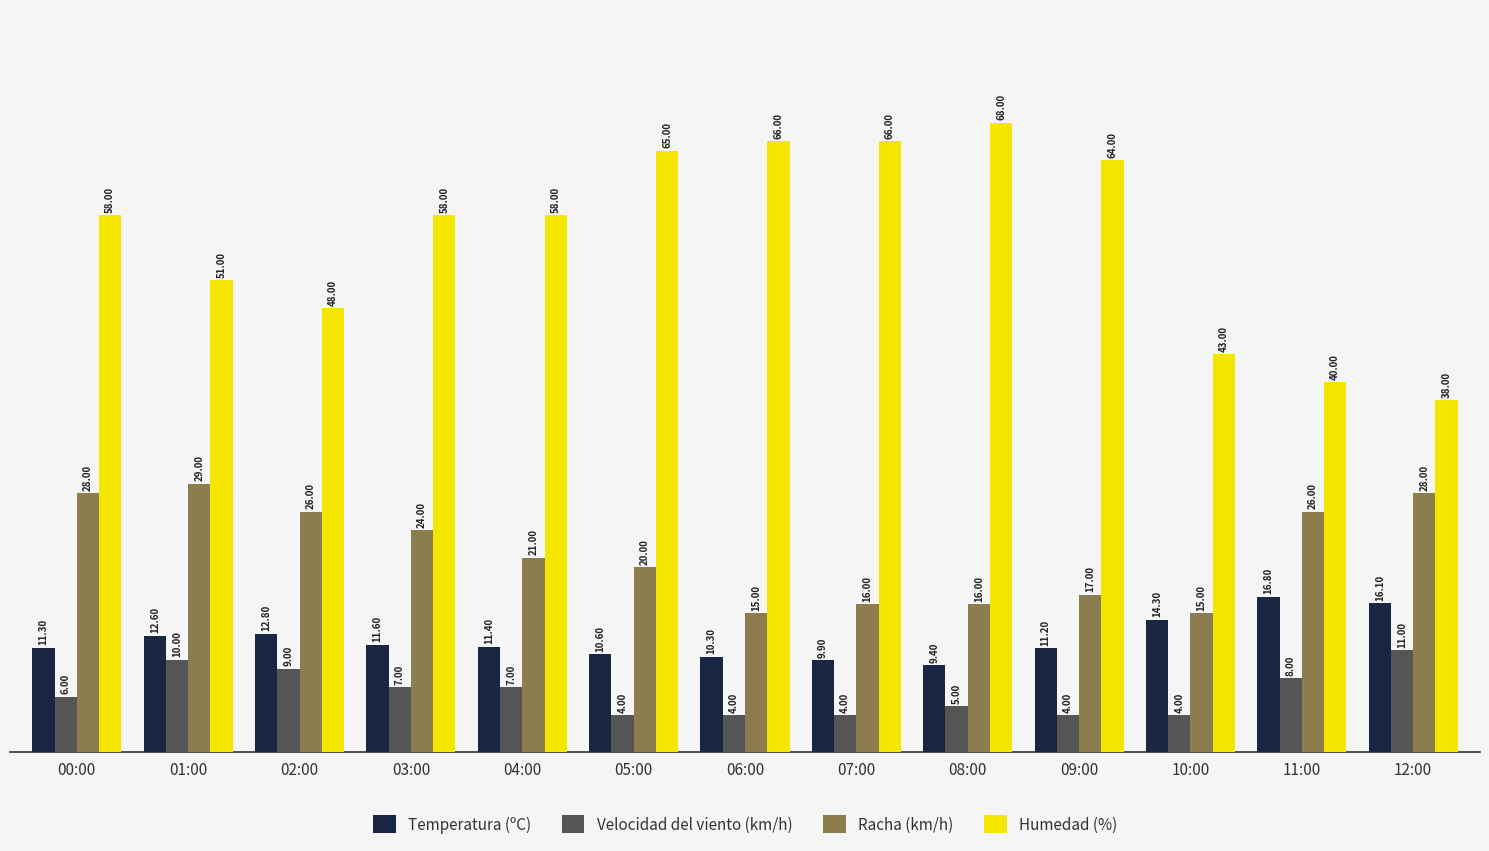

At how many categories does at least one series exceed 57?

8